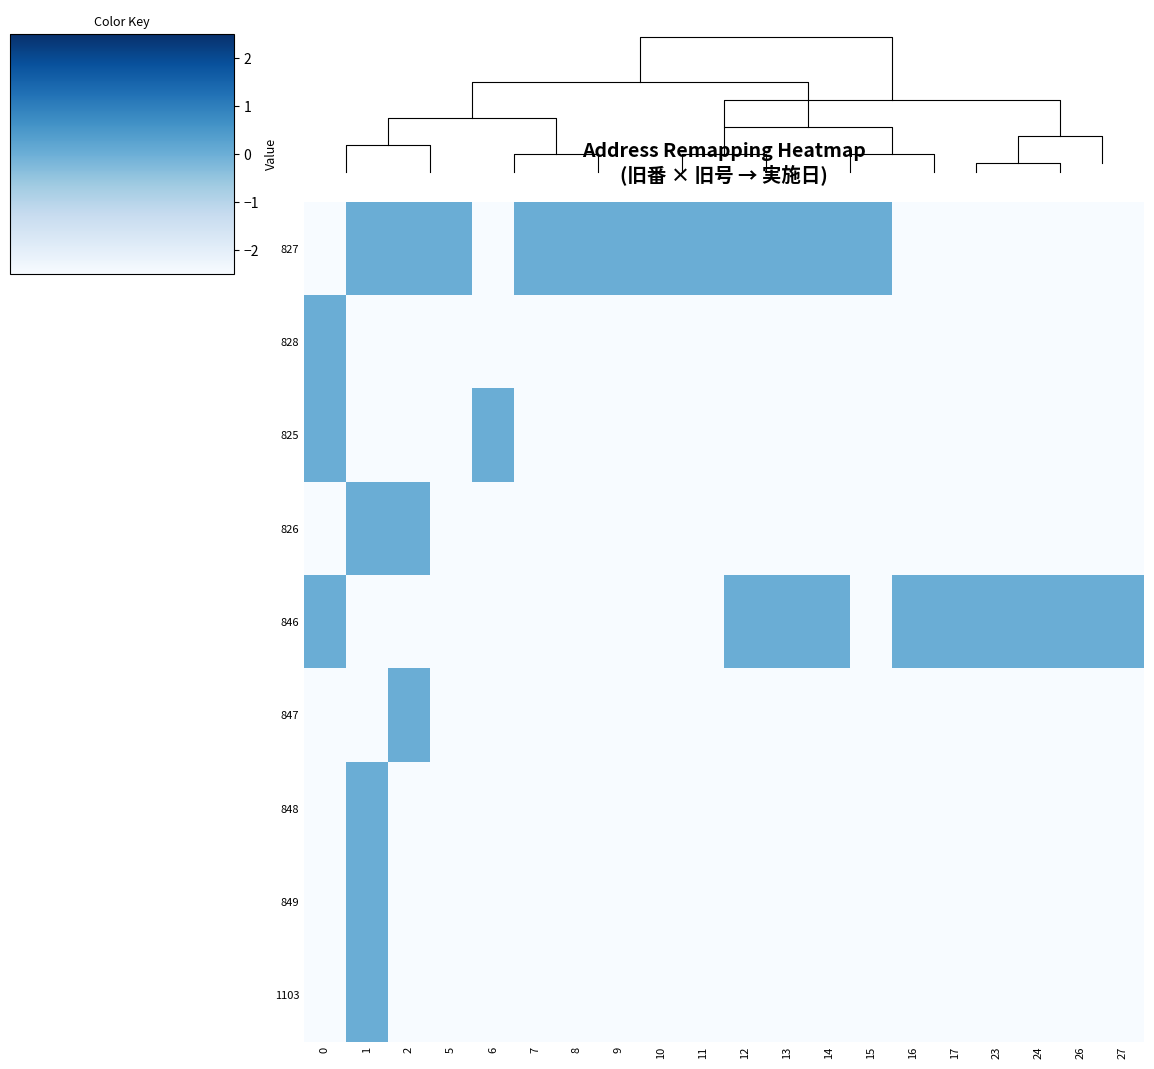

Count the number of categories in the chart.

20